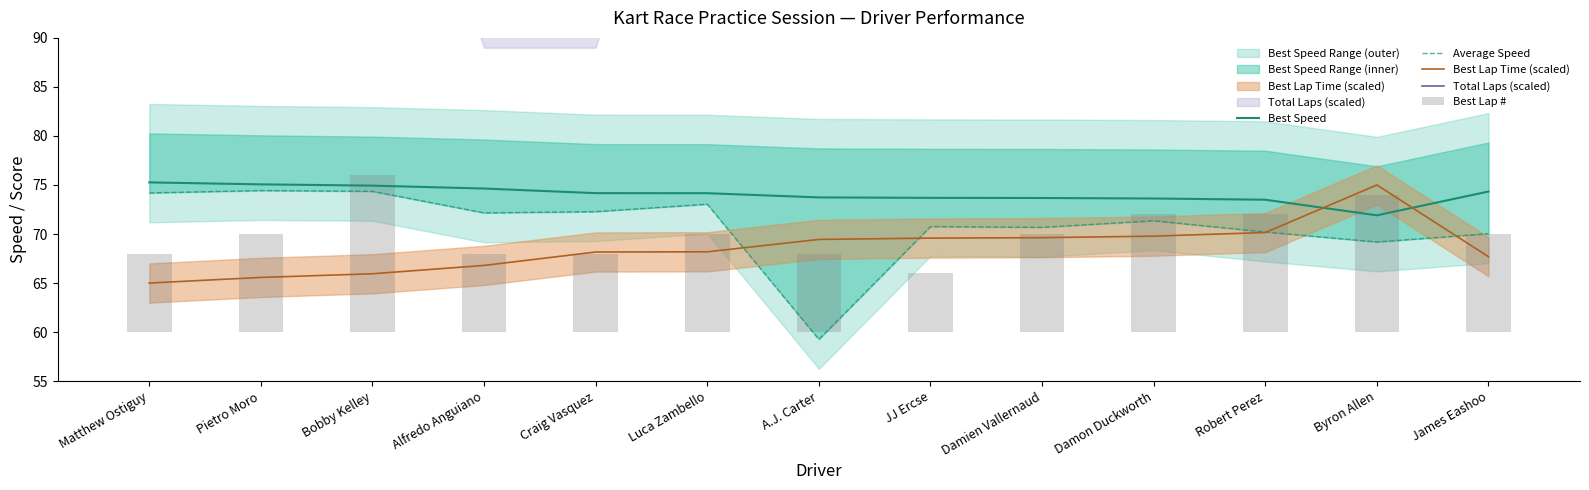

Is it true that Total Laps (scaled) equals 183.7 at JJ Ercse?

False